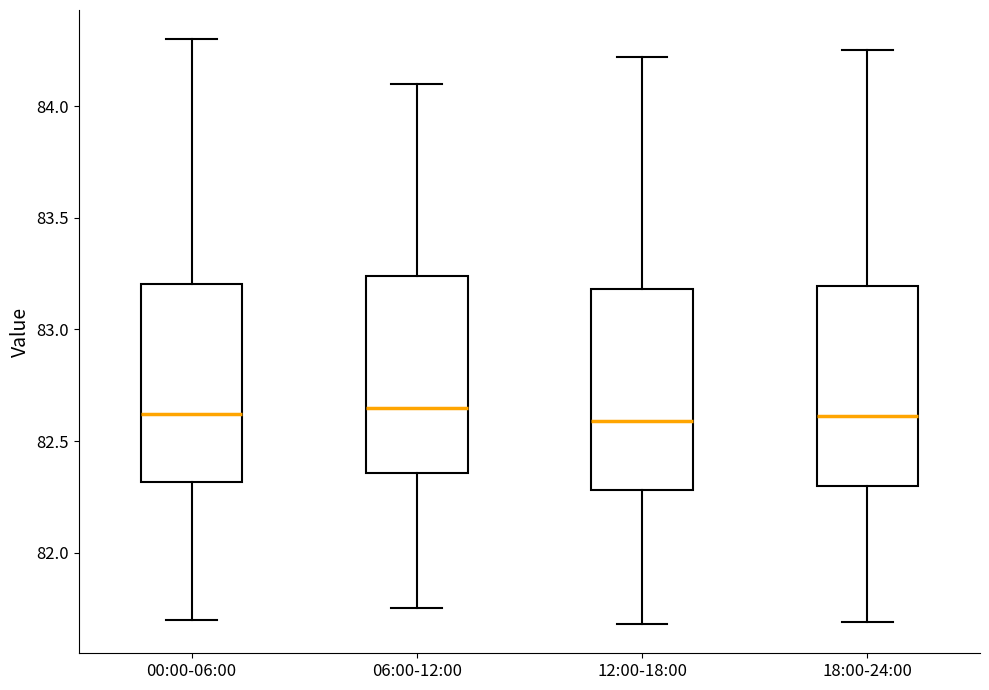

Reading left to right, read every box against the y-axis: the position of its median line, the range the box covers, and the ends of its whiskers. The values are not printed on the chart, so give them approximately, as read against the axis.

00:00-06:00: median 82.60, box 82.30 to 83.20, whiskers 81.70 to 84.30
06:00-12:00: median 82.65, box 82.35 to 83.25, whiskers 81.75 to 84.10
12:00-18:00: median 82.60, box 82.30 to 83.20, whiskers 81.70 to 84.20
18:00-24:00: median 82.60, box 82.30 to 83.20, whiskers 81.70 to 84.25